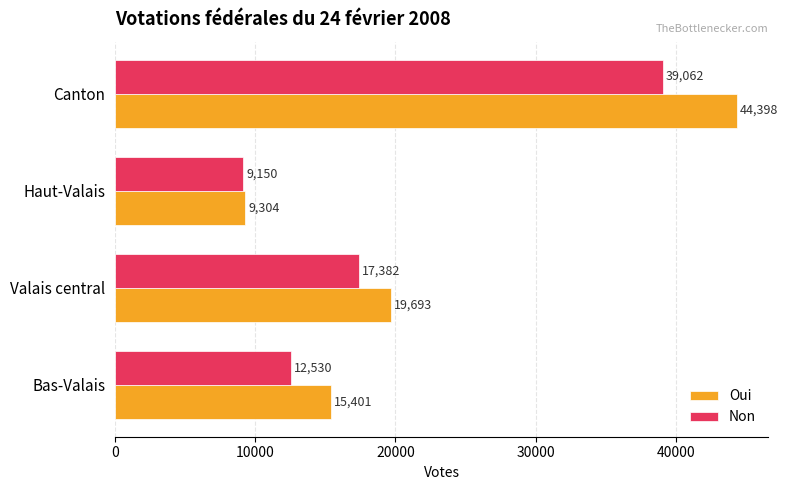

What is the total value across all series at Valais central?

37075